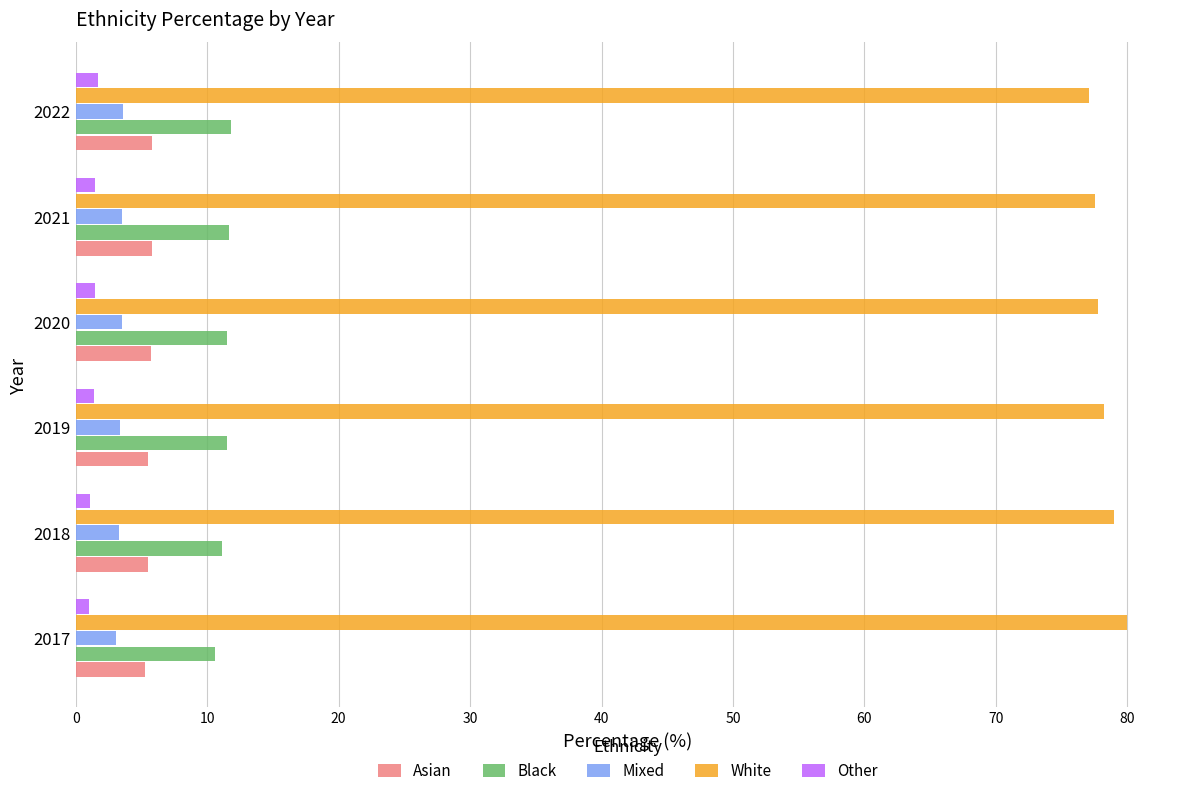

What is the highest value of the Mixed series?

3.6